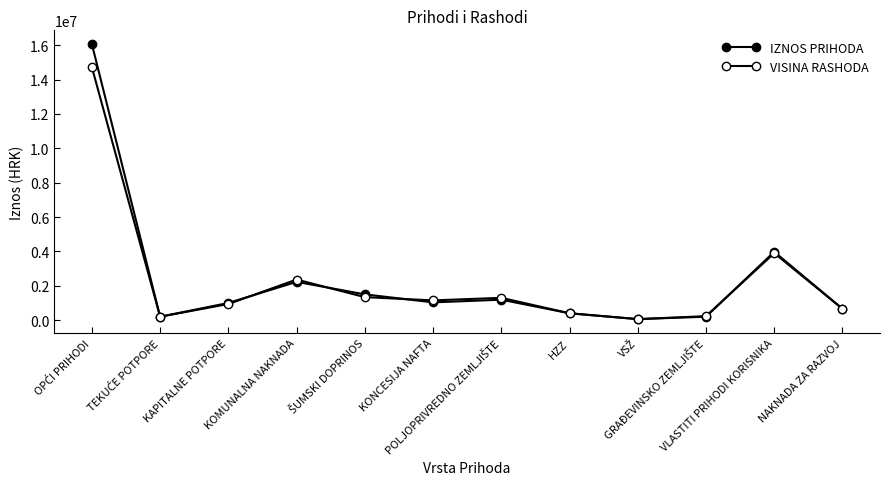

What is the difference between the VISINA RASHODA values at VSŽ and NAKNADA ZA RAZVOJ?

600000